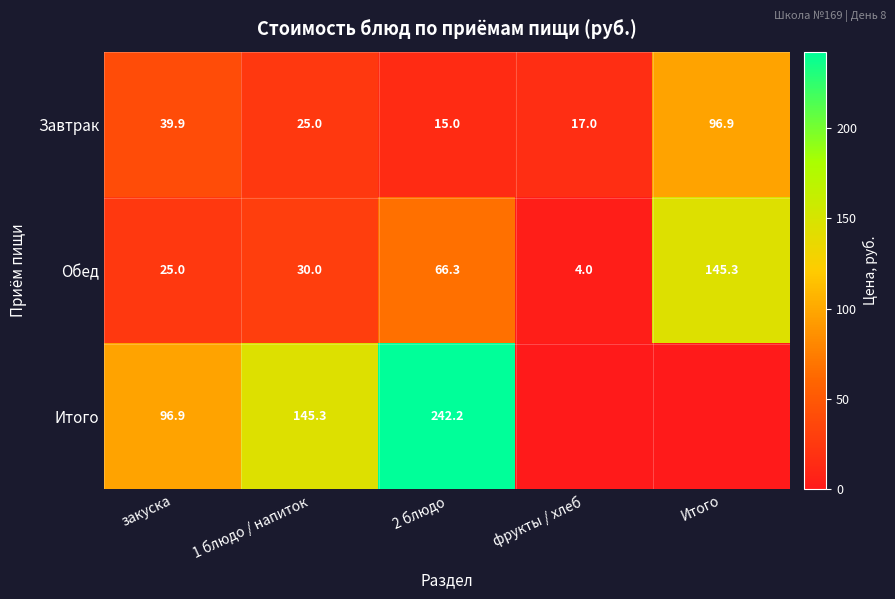

What is the approximate value of Обед at фрукты / хлеб?

4.0